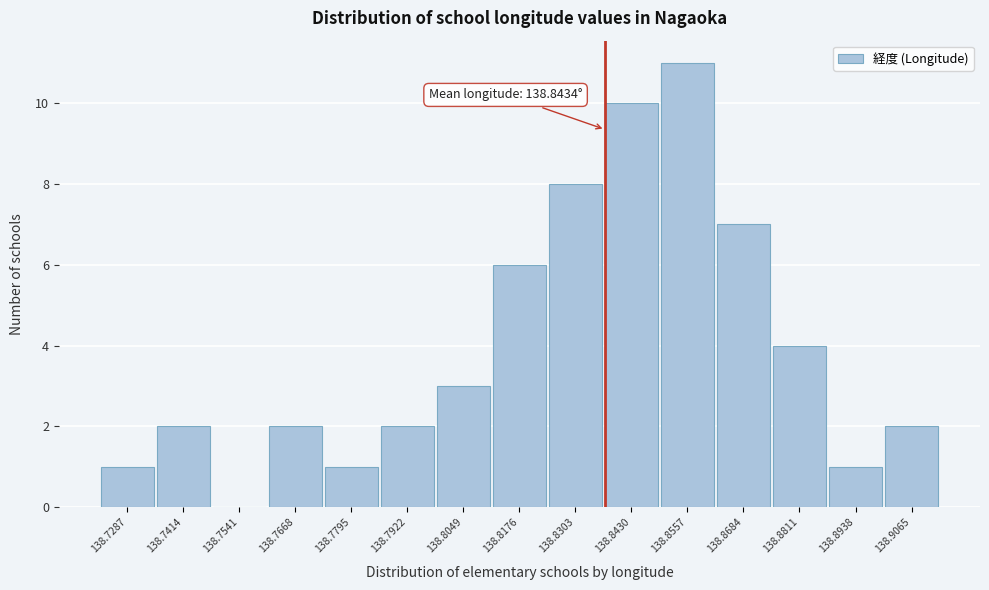

Reading left to right, transcribe all the data shown in this chart.

138.7287=1	138.7414=2	138.7541=0	138.7668=2	138.7795=1	138.7922=2	138.8049=3	138.8176=6	138.8303=8	138.8430=10	138.8557=11	138.8684=7	138.8811=4	138.8938=1	138.9065=2